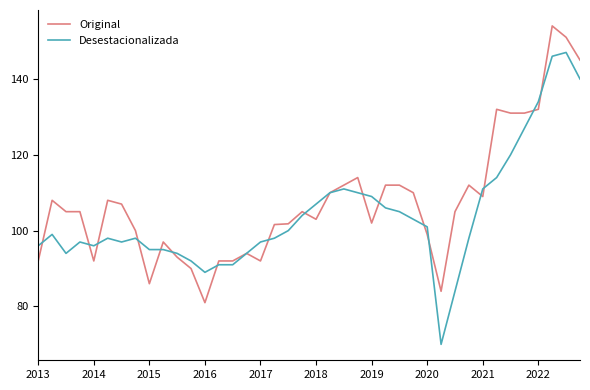

What is the minimum value shown in the chart?

70.0